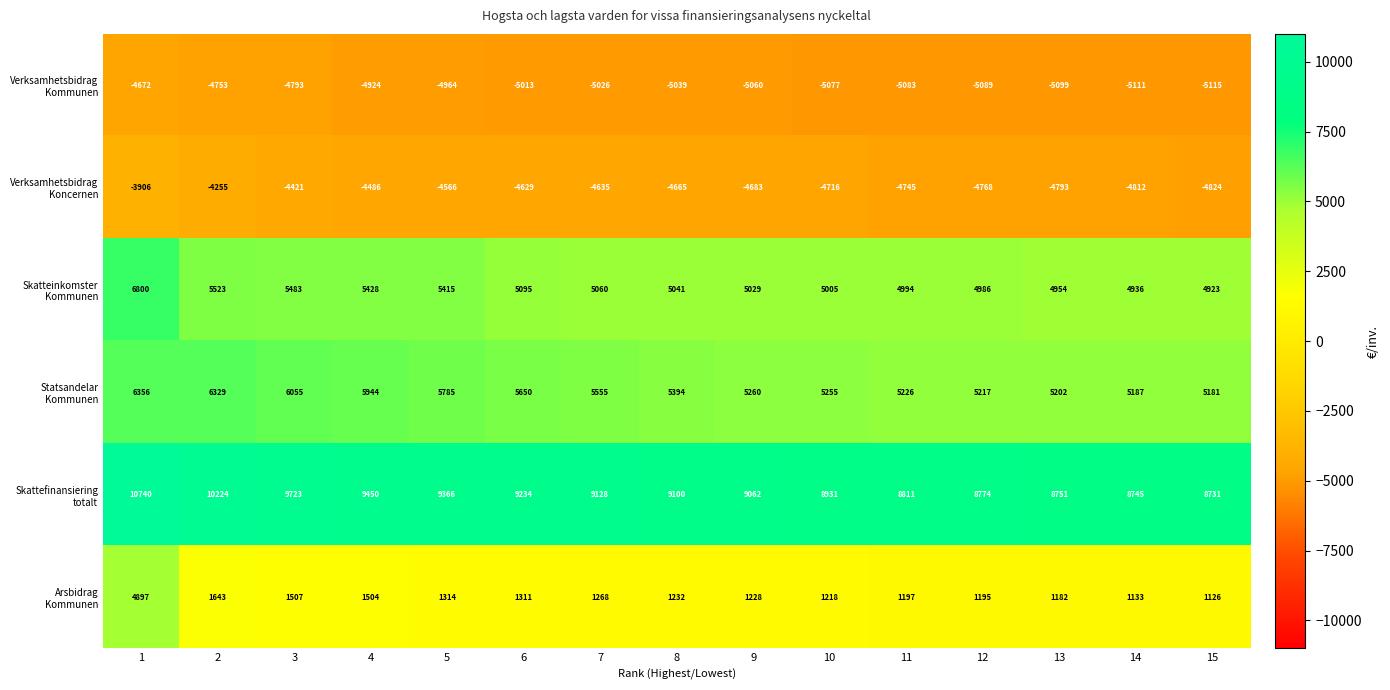

At which category does the chart reach its minimum across all series?

15